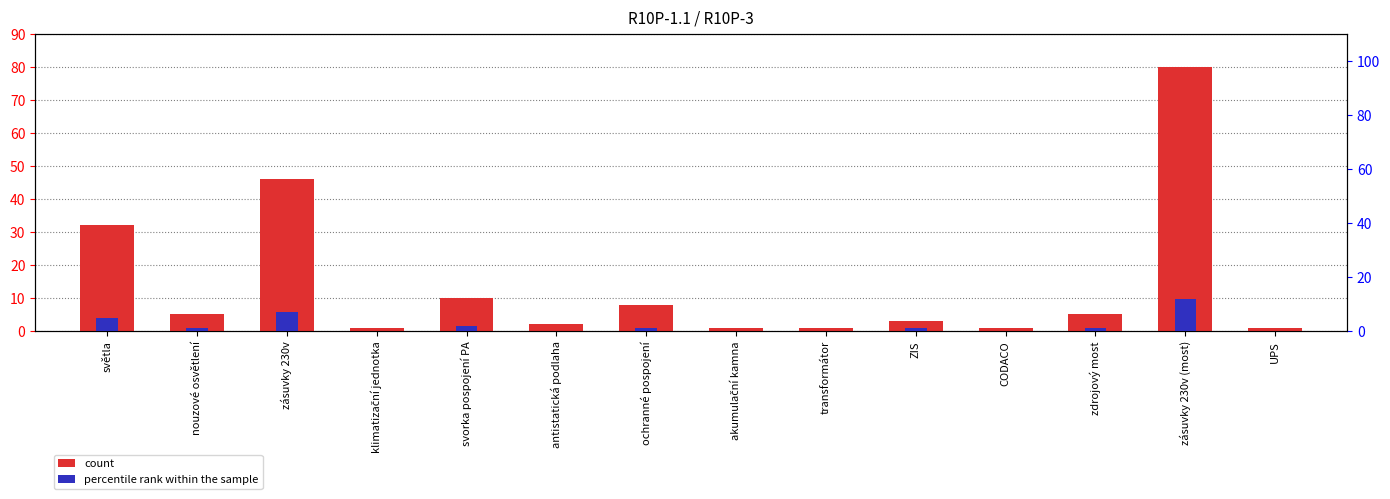

Is the value of percentile rank within the sample at ochranné pospojení greater than the value of count at ZIS?

No